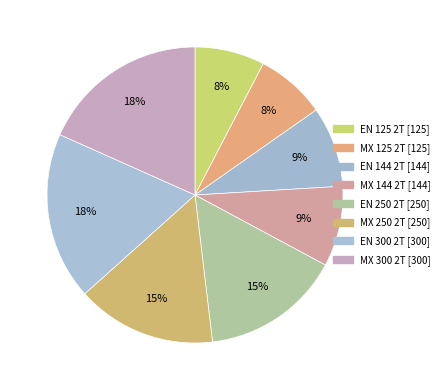

To the nearest percent, what percentage of the pie is MX 250 2T?

15%